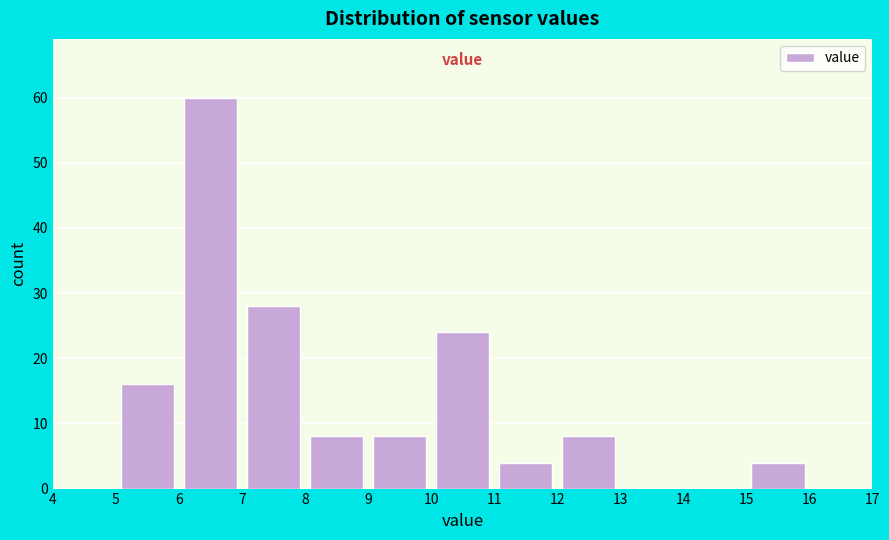

What is the height of the bar covering 15 to 16 on the x-axis? The values are not printed on the chart, so give them approximately, as read against the axis.

4